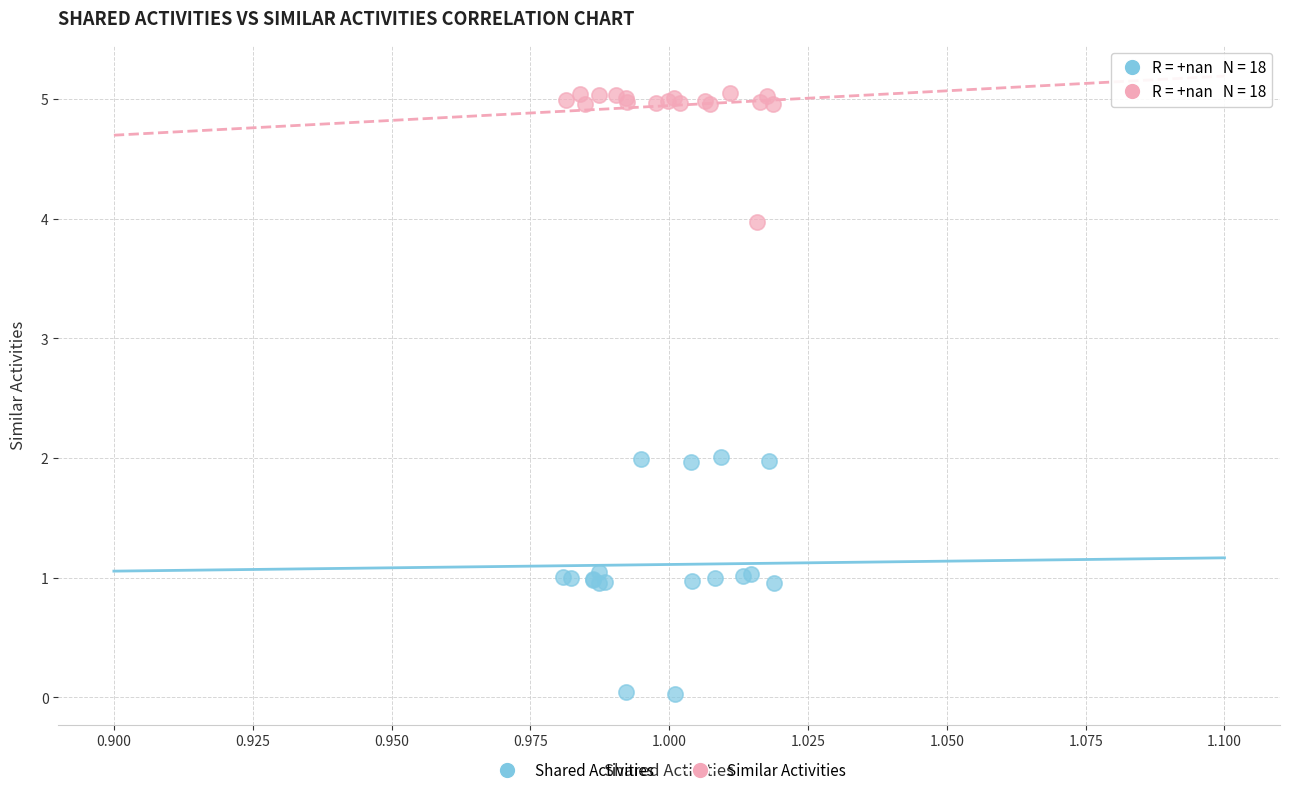

Which series contains the highest Y value?

Similar Activities